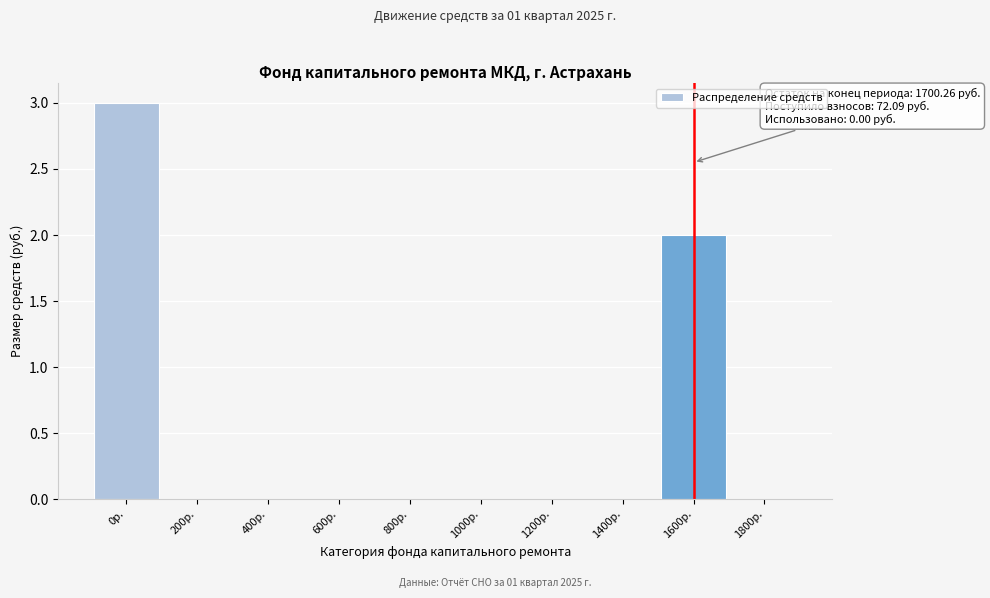

Reading left to right, what are all the values shown in this chart?

0р.=3	200р.=0	400р.=0	600р.=0	800р.=0	1000р.=0	1200р.=0	1400р.=0	1600р.=2	1800р.=0